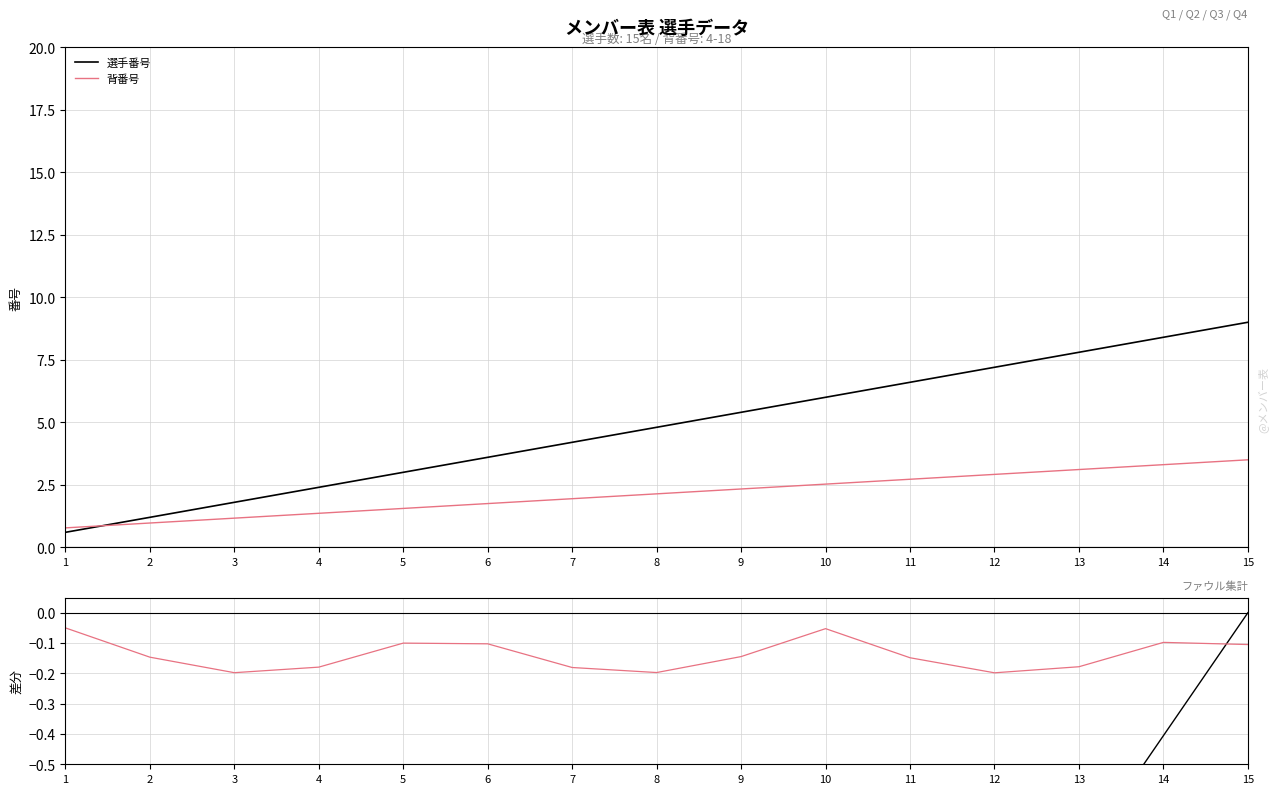

Which category has the highest value in the 選手番号 series?

15